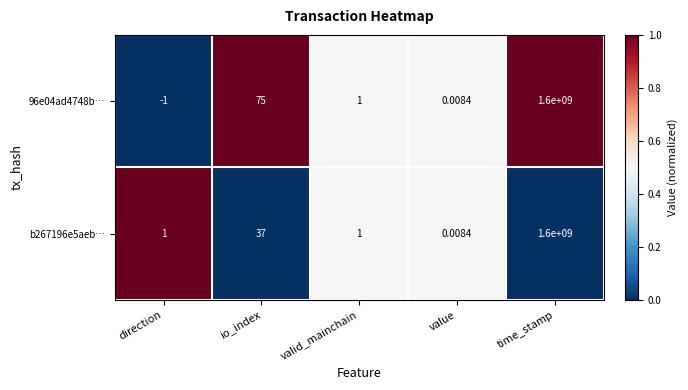

Which category has the highest value across all series?

time_stamp